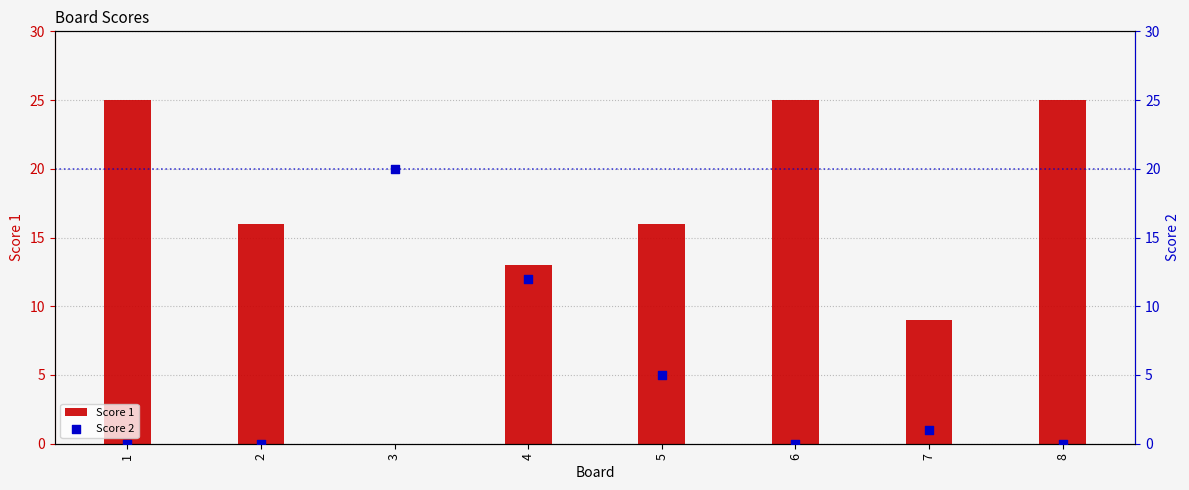

Is the value of Score 2 at 3 greater than the value of Score 1 at 4?

Yes